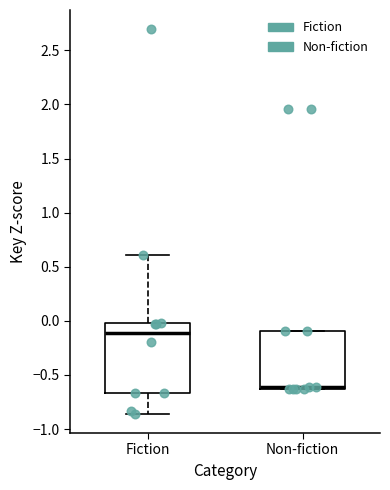

Reading left to right, transcribe this box plot: for each box, give where its median line is, the range the box spans, and where its two whiskers end, as read against the y-axis. The values are not printed on the chart, so give them approximately, as read against the axis.

Fiction: median -0.10, box -0.65 to 0.00, whiskers -0.85 to 0.60
Non-fiction: median -0.60 (drawn on the box's lower edge), box -0.65 to -0.10, whiskers -0.65 to -0.10